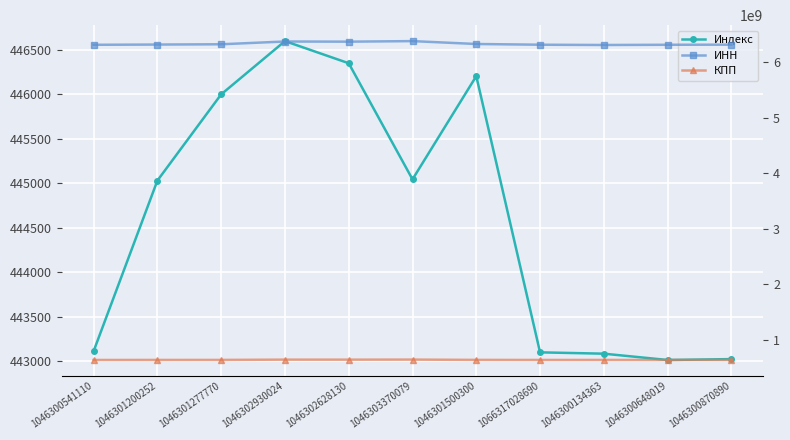

Reading left to right, list all the values displayed in this chart.

Индекс: 1046300541110=443112	1046301200252=445031	1046301277770=446001	1046302930024=446600	1046302628130=446351	1046303370079=445045	1046301500300=446206	1066317028690=443099	1046300134363=443084	1046300648019=443013	1046300870890=443023
ИНН: 1046300541110=6315801100	1046301200252=6320000667	1046301277770=6325029638	1046302930024=6375000232	1046302628130=6372010000	1046303370079=6382050001	1046301500300=6330025780	1066317028690=6317064702	1046300134363=6312035507	1046300648019=6316053225	1046300870890=6318000010
КПП: 1046300541110=631301001	1046301200252=632001001	1046301277770=632501001	1046302930024=637501001	1046302628130=637201001	1046303370079=638201001	1046301500300=633001001	1066317028690=631701001	1046300134363=631901001	1046300648019=631601001	1046300870890=631801001